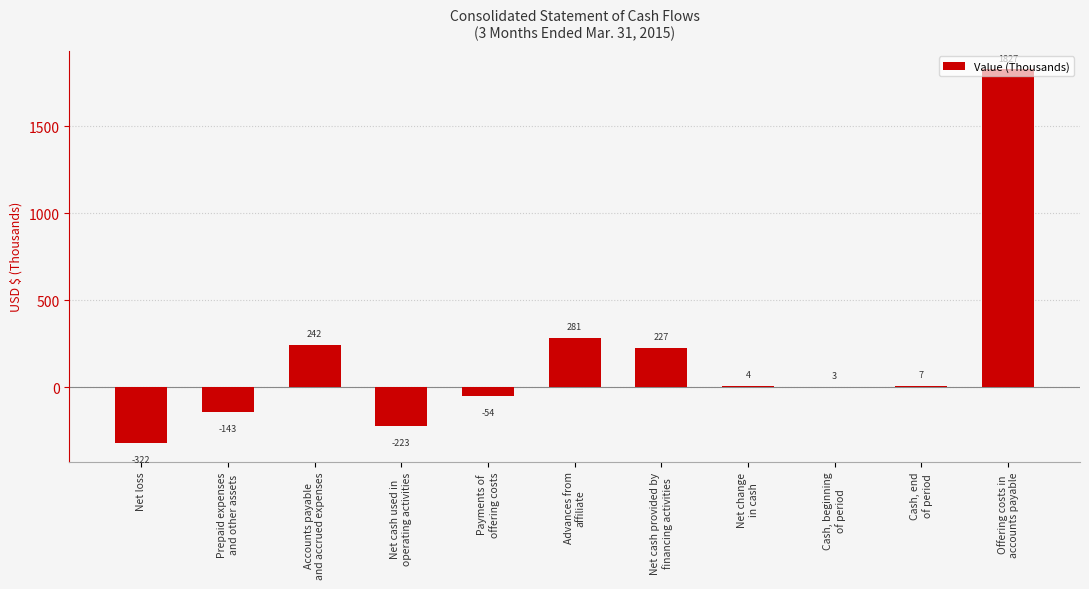

Are the bars grouped side by side (vs. stacked)?

No